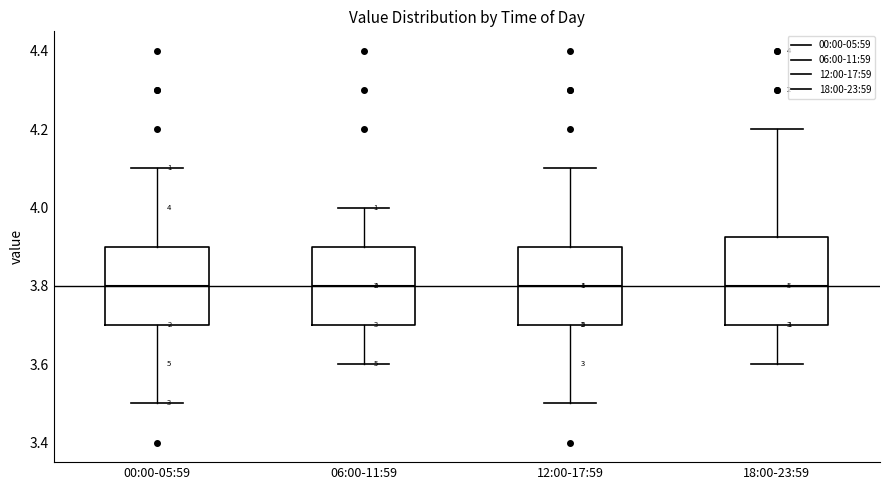

Which box is the tallest, from its lower edge to its upper edge?

18:00-23:59